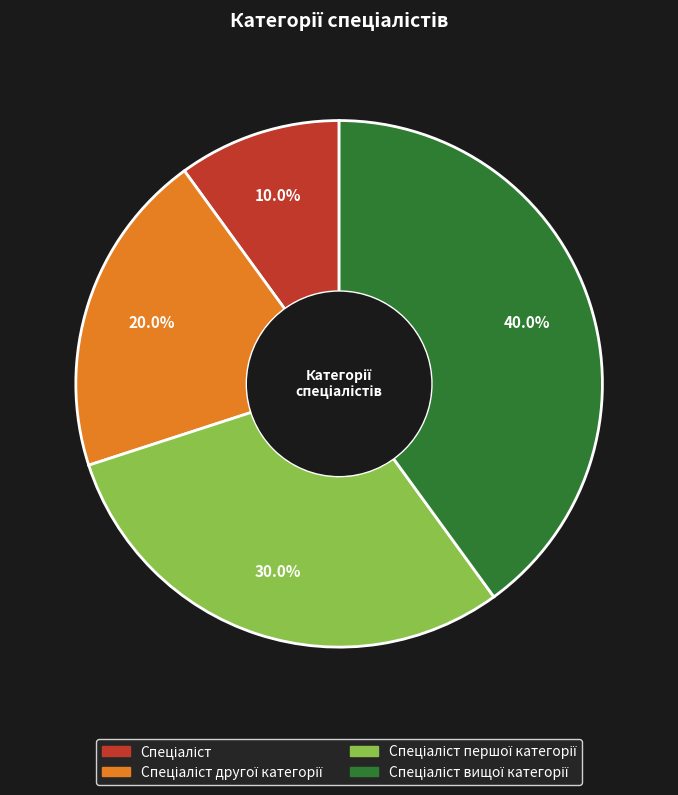

Is there a majority slice in this chart?

No